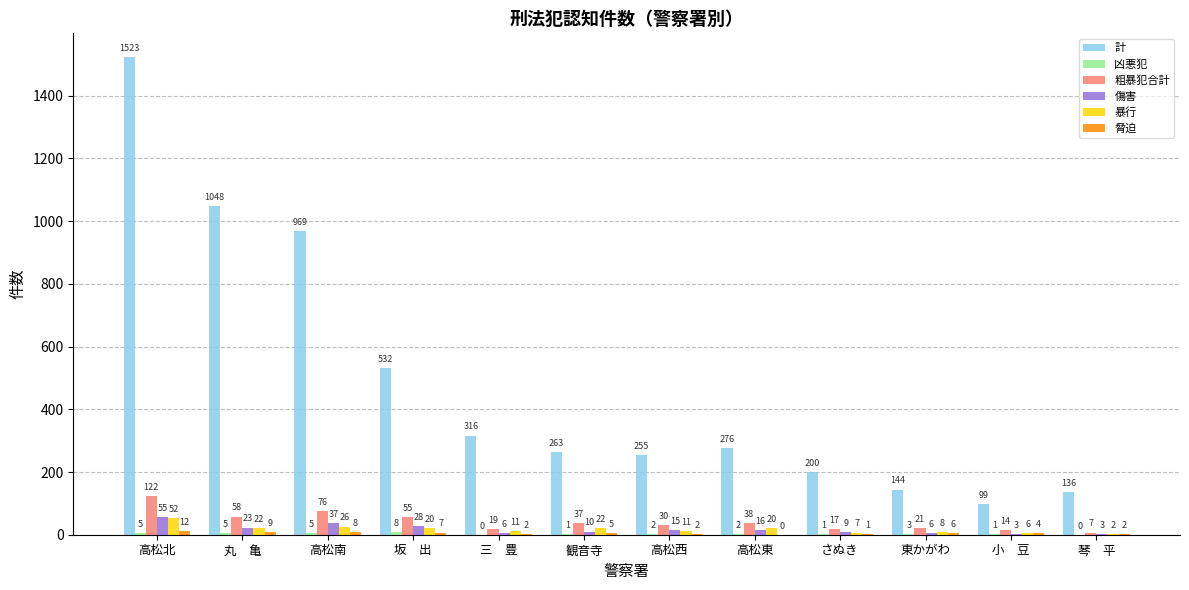

Does the chart contain stacked bars?

No